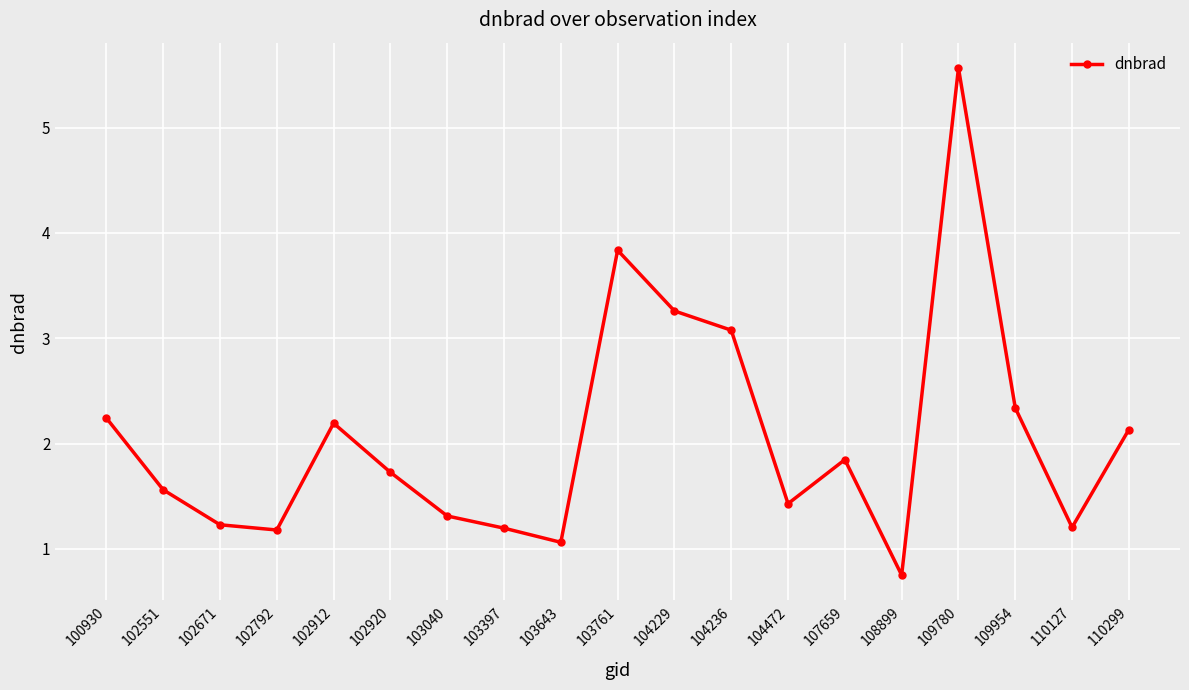

Where is the first local maximum?

102912